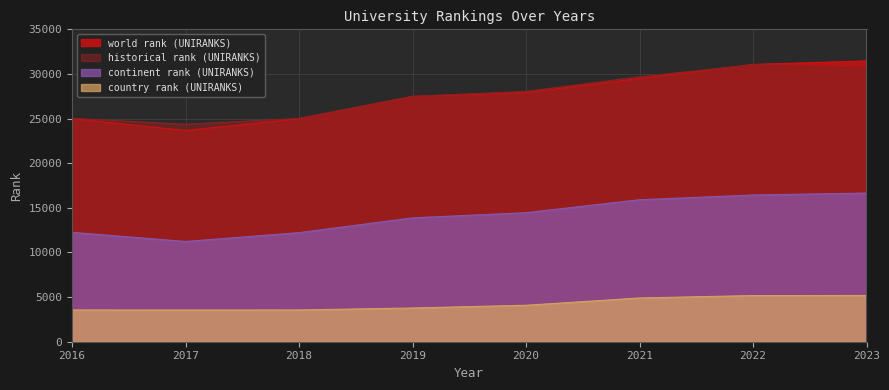

What value does the historical rank (UNIRANKS) series have at 2019?

27499.0